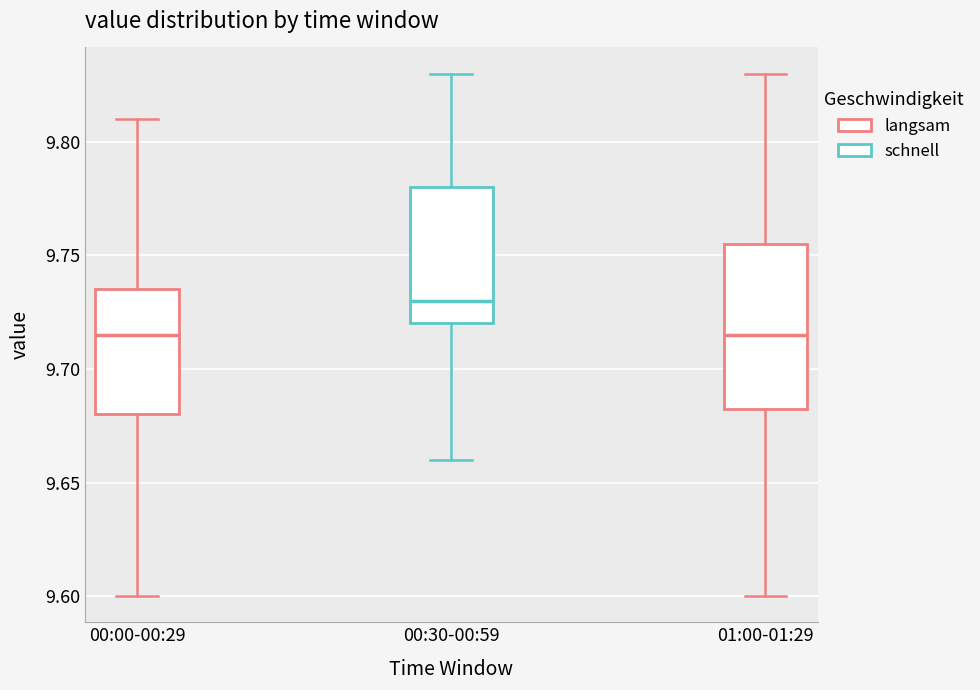

Where does the lower whisker of the box for 00:30-00:59 end on the y-axis? The values are not printed on the chart, so give them approximately, as read against the axis.

9.660